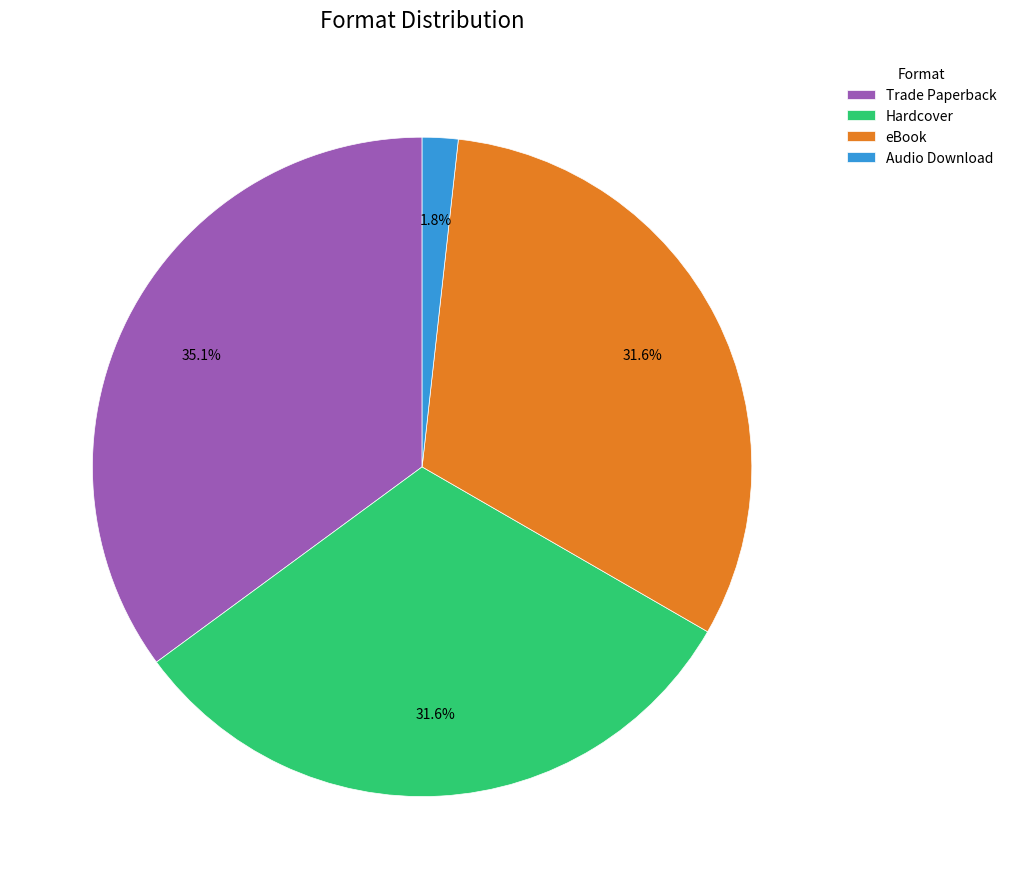

Count the number of slices in the pie.

4